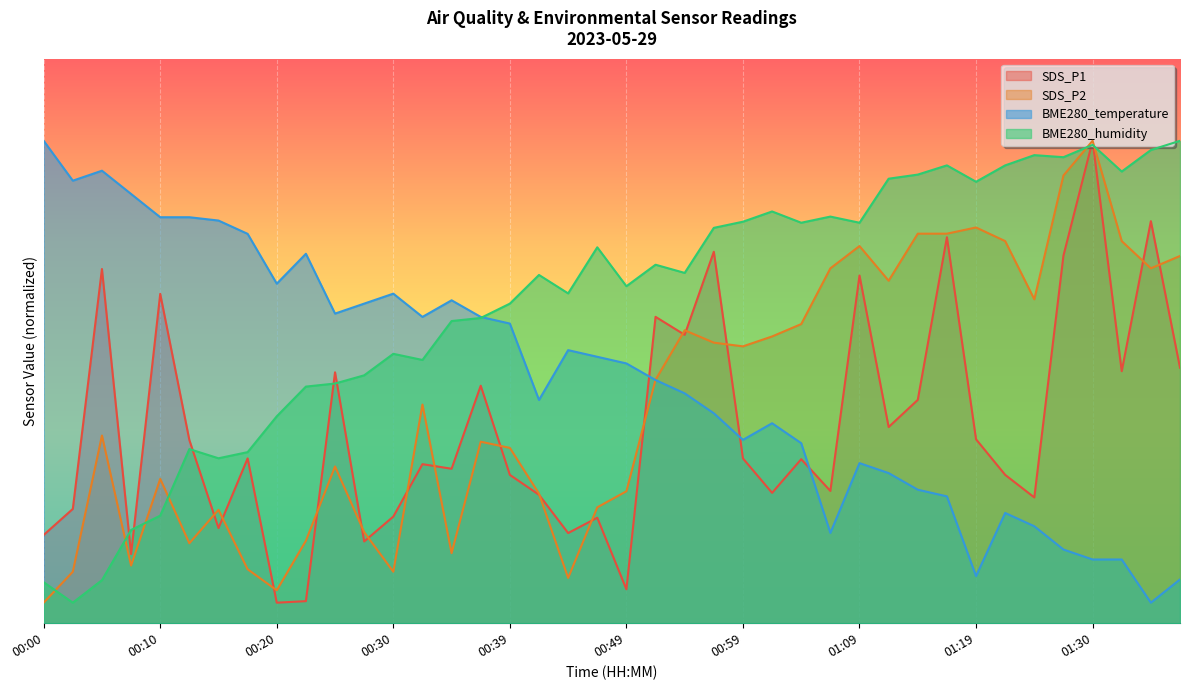

Reading left to right, list all the values displayed in this chart.

SDS_P1: 00:00=8.6	00:03=11.1	00:05=34.5	00:08=6.7	00:10=32.1	00:13=17.8	00:15=9.3	00:17=16.1	00:20=2.0	00:22=2.1	00:25=24.4	00:27=8.0	00:30=10.4	00:32=15.5	00:34=15.0	00:37=23.1	00:39=14.5	00:42=12.5	00:44=8.8	00:47=10.3	00:49=3.3	00:52=29.9	00:54=28.1	00:57=36.2	00:59=16.1	01:02=12.7	01:04=16.0	01:06=12.9	01:09=33.9	01:11=19.1	01:14=21.8	01:16=37.6	01:19=17.9	01:21=14.5	01:24=12.3	01:27=35.8	01:30=47.0	01:32=24.6	01:35=39.2	01:37=24.9
SDS_P2: 00:00=2.0	00:03=5.0	00:05=18.3	00:08=5.6	00:10=14.1	00:13=7.8	00:15=11.0	00:17=5.3	00:20=3.2	00:22=8.0	00:25=15.3	00:27=8.9	00:30=5.0	00:32=21.3	00:34=6.8	00:37=17.7	00:39=17.1	00:42=12.6	00:44=4.4	00:47=11.3	00:49=12.9	00:52=23.7	00:54=28.5	00:57=27.3	00:59=27.0	01:02=27.9	01:04=29.1	01:06=34.6	01:09=36.7	01:11=33.4	01:14=38.0	01:16=38.0	01:19=38.6	01:21=37.2	01:24=31.6	01:27=43.6	01:30=47.0	01:32=37.2	01:35=34.6	01:37=35.8
BME280_temperature: 00:00=47.0	00:03=43.1	00:05=44.1	00:08=41.8	00:10=39.6	00:13=39.6	00:15=39.2	00:17=37.9	00:20=33.1	00:22=36.0	00:25=30.2	00:27=31.1	00:30=32.1	00:32=29.8	00:34=31.5	00:37=29.8	00:39=29.2	00:42=21.7	00:44=26.6	00:47=26.0	00:49=25.3	00:52=23.7	00:54=22.4	00:57=20.5	00:59=17.9	01:02=19.5	01:04=17.5	01:06=8.8	01:09=15.6	01:11=14.6	01:14=13.0	01:16=12.4	01:19=4.6	01:21=10.7	01:24=9.4	01:27=7.2	01:30=6.2	01:32=6.2	01:35=2.0	01:37=4.3
BME280_humidity: 00:00=4.0	00:03=2.0	00:05=4.2	00:08=9.1	00:10=10.5	00:13=17.0	00:15=16.1	00:17=16.7	00:20=20.2	00:22=23.1	00:25=23.4	00:27=24.2	00:30=26.2	00:32=25.6	00:34=29.4	00:37=29.7	00:39=31.1	00:42=33.9	00:44=32.1	00:47=36.6	00:49=32.8	00:52=34.9	00:54=34.1	00:57=38.5	00:59=39.1	01:02=40.1	01:04=39.0	01:06=39.6	01:09=39.0	01:11=43.3	01:14=43.7	01:16=44.6	01:19=43.0	01:21=44.6	01:24=45.6	01:27=45.4	01:30=46.6	01:32=44.0	01:35=46.1	01:37=47.0